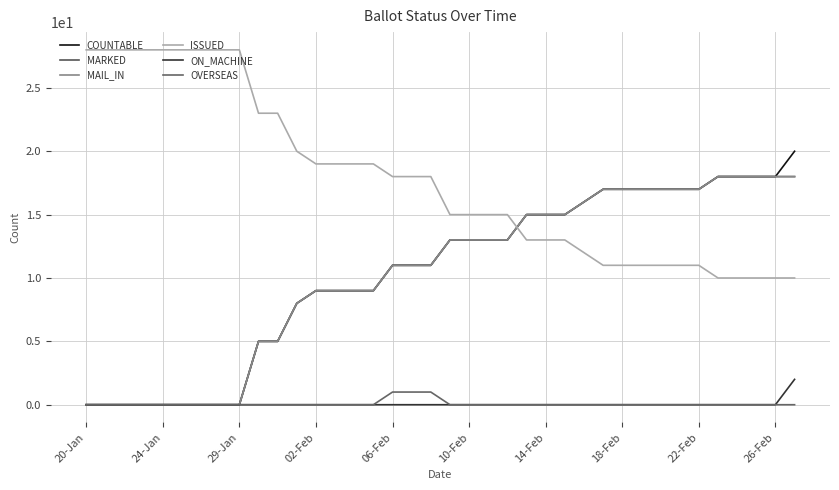

How many OVERSEAS values are between 0 and 1?

38